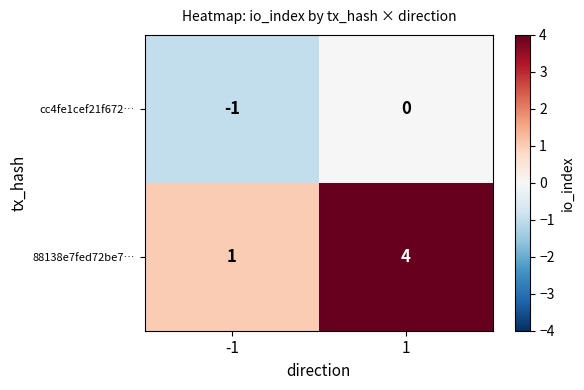

True or false: 88138e7fed72be7… has a value of 1 at -1.

True